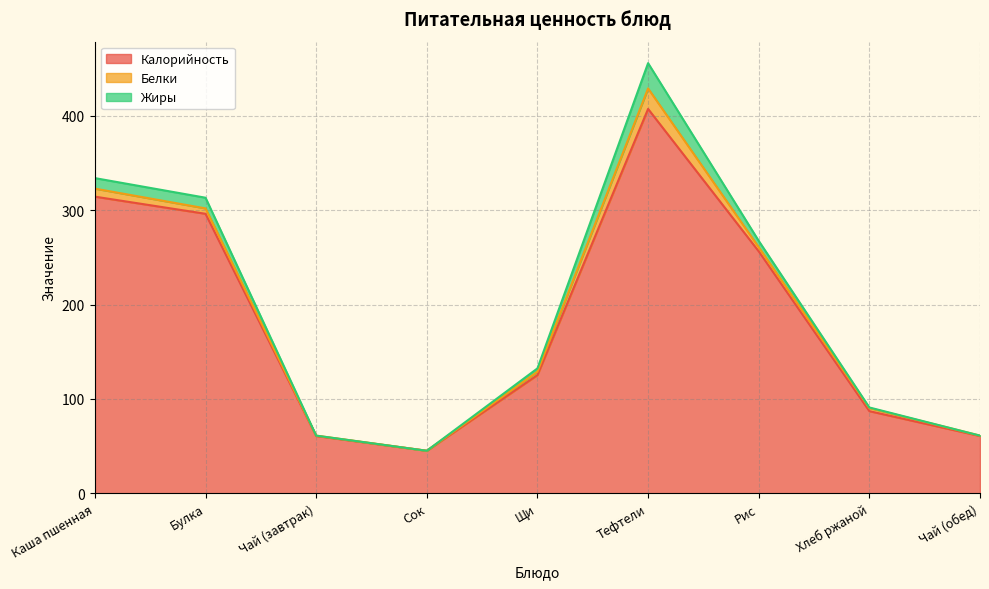

What is the sum of all Калорийность values?

1653.0